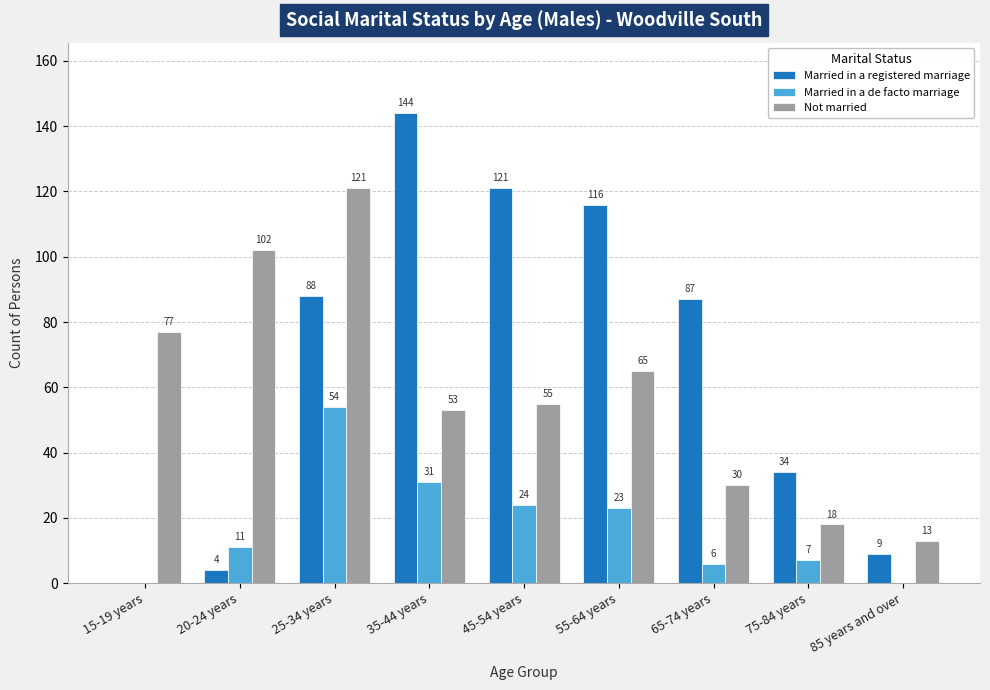

The Married in a de facto marriage series shows 38 at 55-64 years. True or false?

False